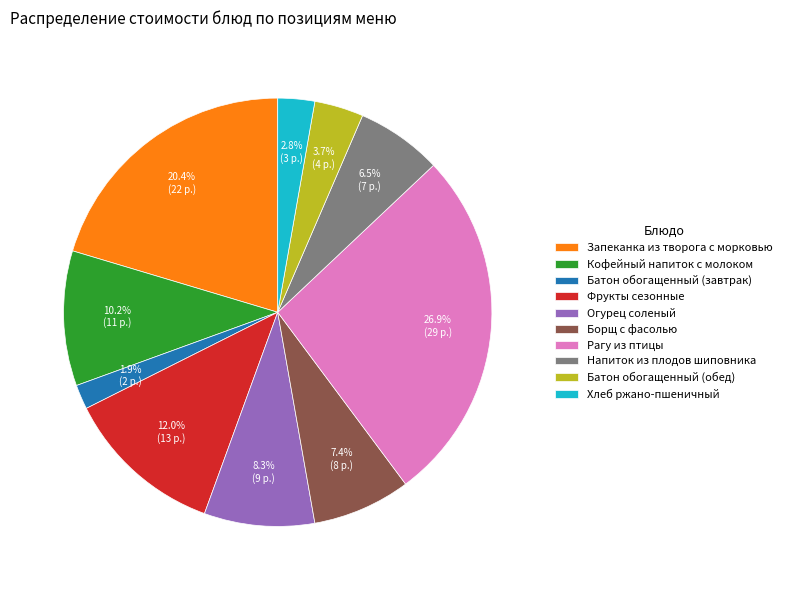

Which category has the biggest portion of the pie?

Рагу из птицы